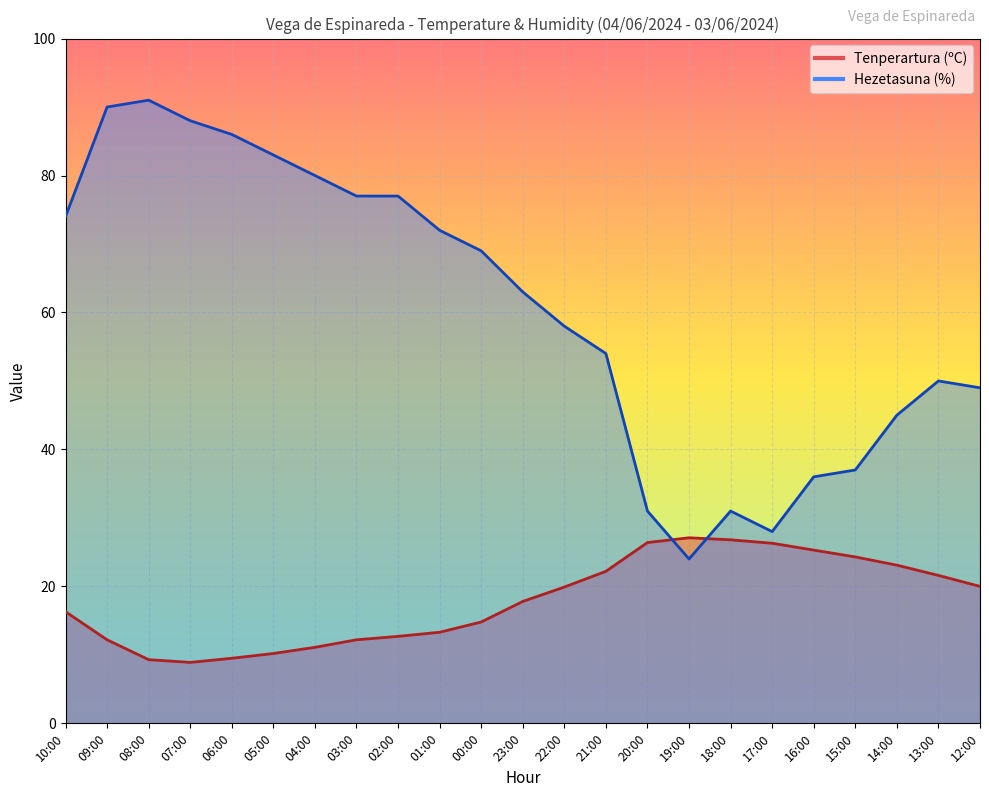

How many values in the Tenperartura (ºC) series exceed 17?

12